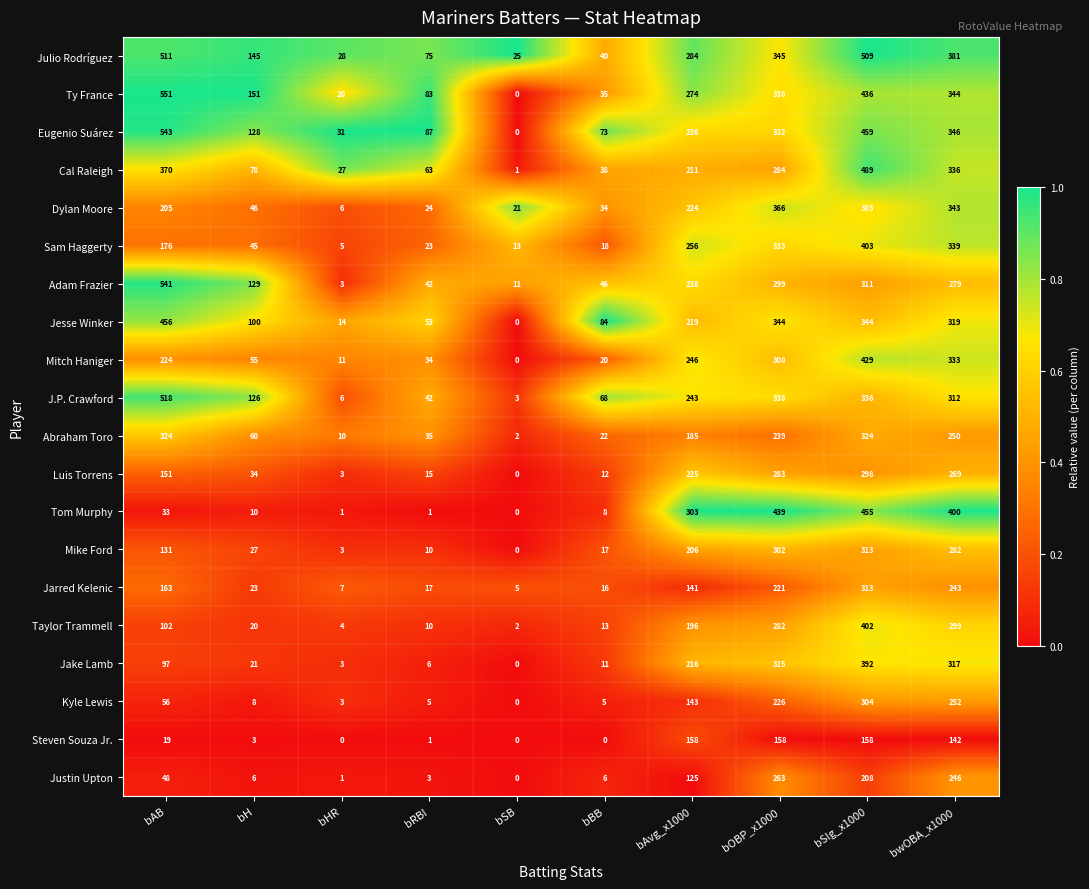

At bAvg_x1000, list the series in order from smallest to largest.

Justin Upton, Jarred Kelenic, Kyle Lewis, Steven Souza Jr., Abraham Toro, Taylor Trammell, Mike Ford, Cal Raleigh, Jake Lamb, Jesse Winker, Dylan Moore, Luis Torrens, Eugenio Suárez, Adam Frazier, J.P. Crawford, Mitch Haniger, Sam Haggerty, Ty France, Julio Rodríguez, Tom Murphy